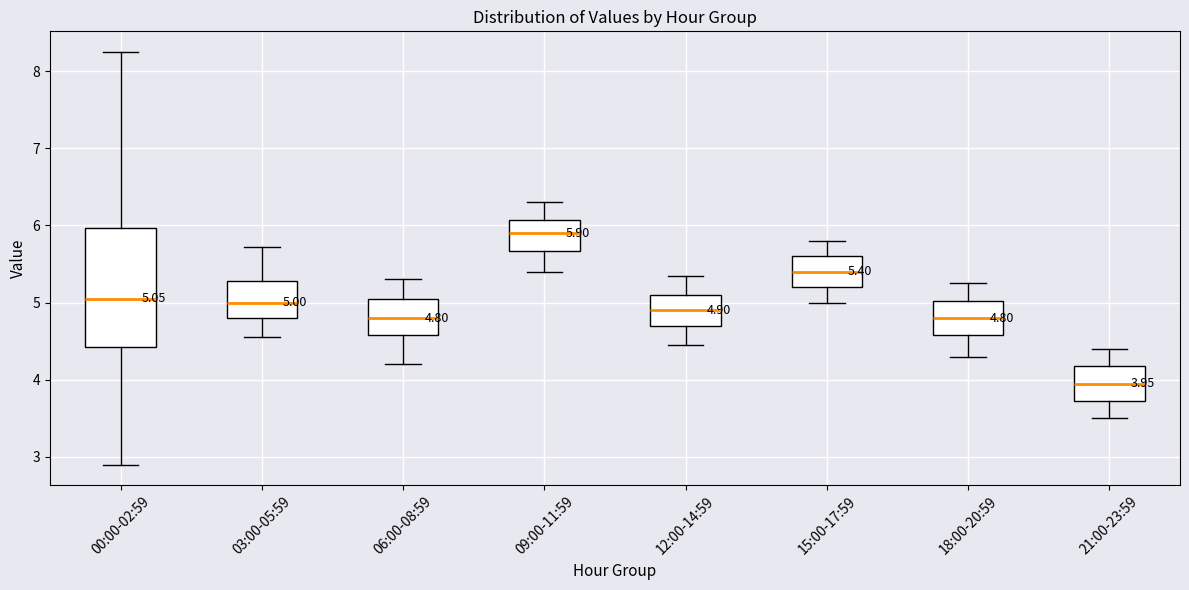

Which box has the lowest median line?

21:00-23:59